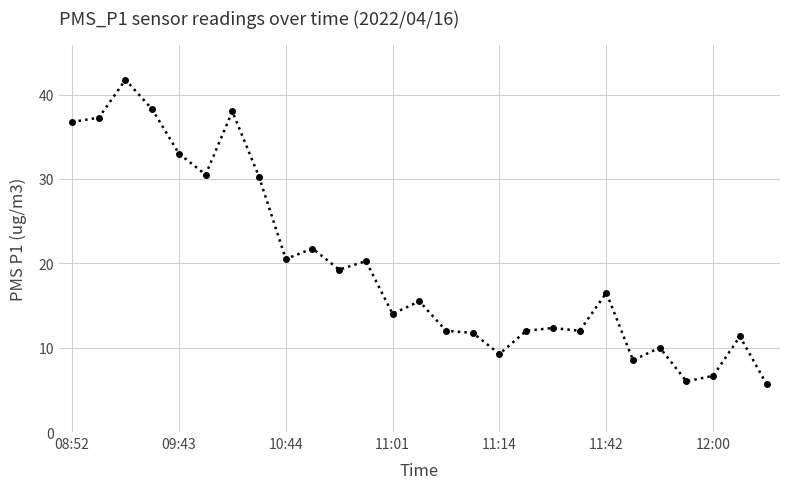

What is the average value?

19.7